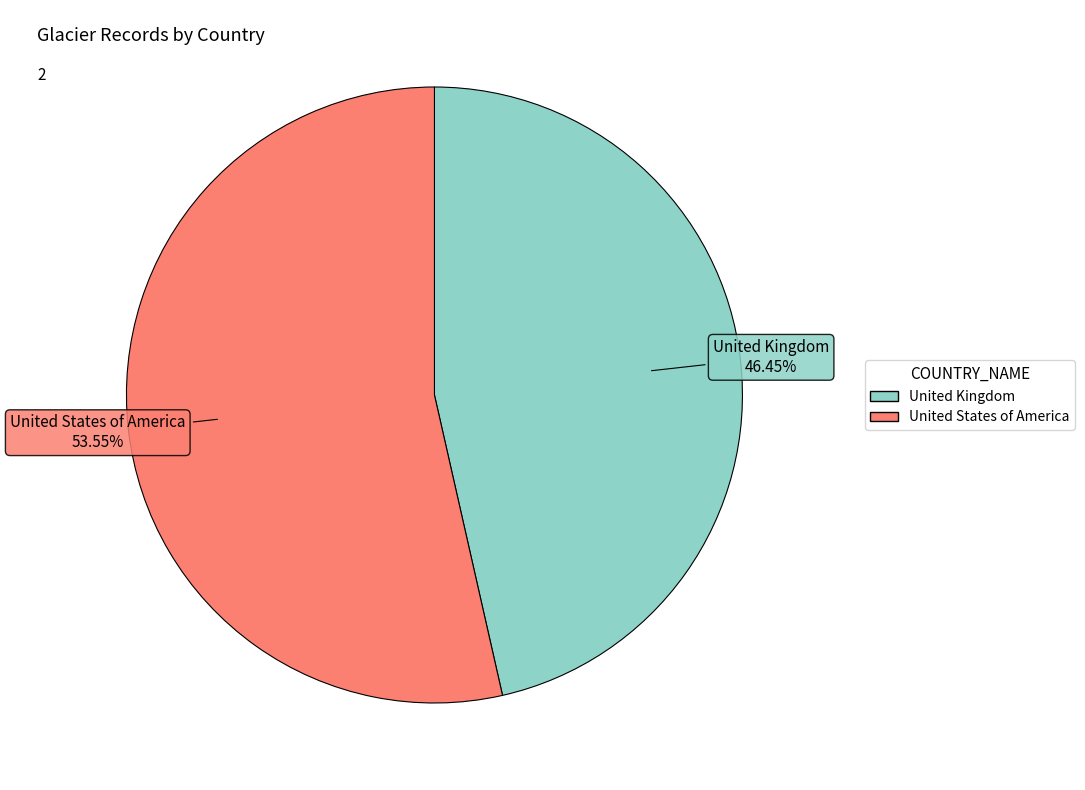

What percentage is the United Kingdom slice, to the nearest percent?

46%